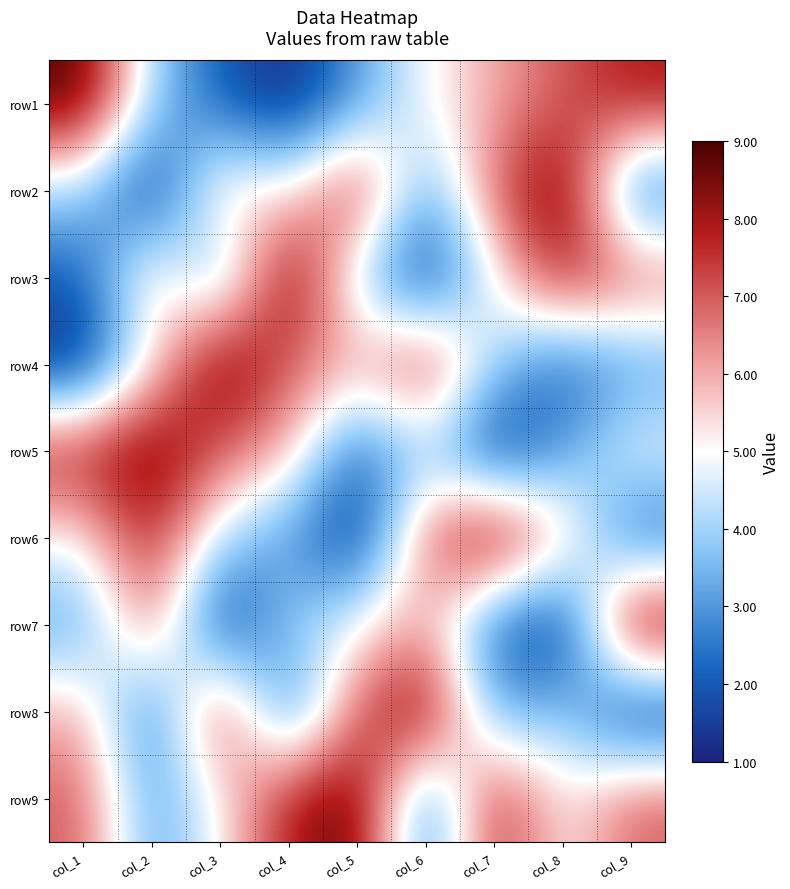

What is the greatest value displayed?

4